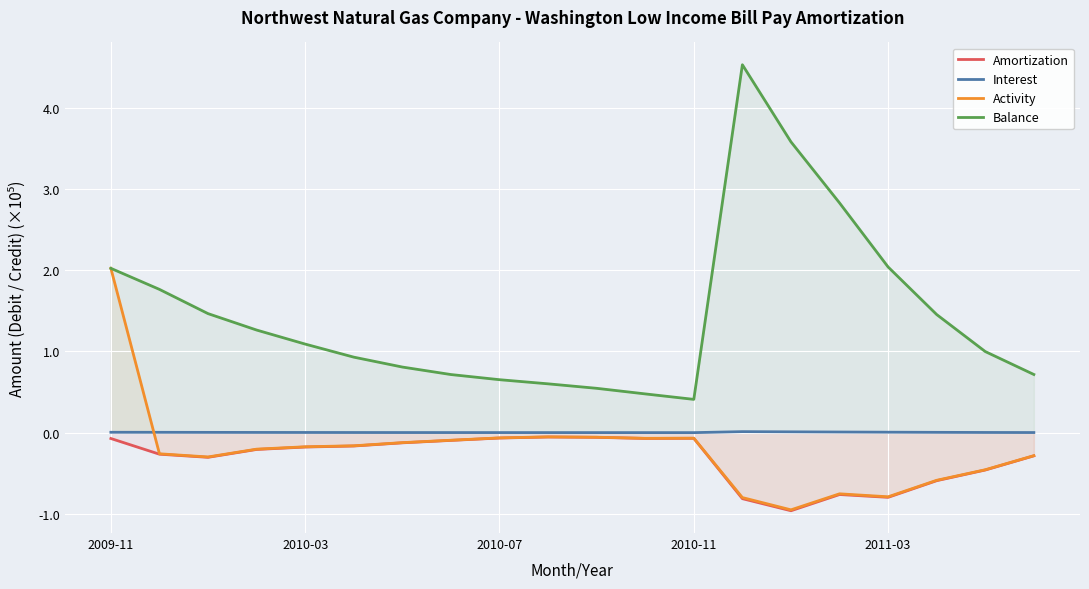

Count the number of data series in this chart.

4